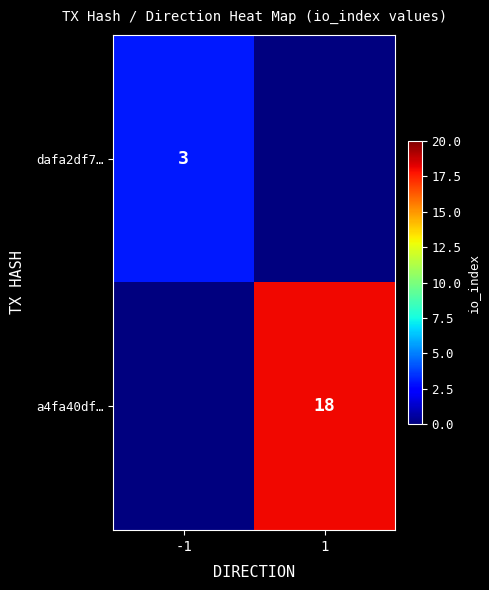

Which has a higher value, -1 or 1?

-1